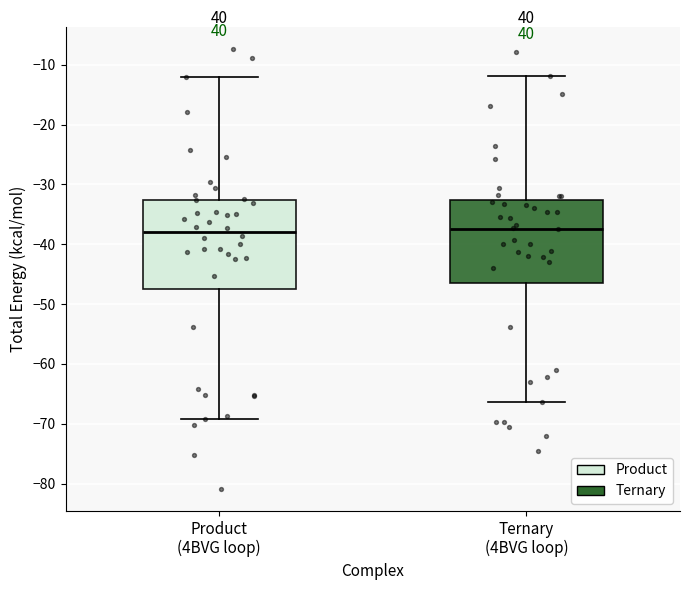

Reading left to right, read every box against the y-axis: the position of its median line, the range the box covers, and the ends of its whiskers. The values are not printed on the chart, so give them approximately, as read against the axis.

Product (4BVG loop): median -38, box -47 to -33, whiskers -69 to -12
Ternary (4BVG loop): median -37, box -46 to -33, whiskers -66 to -12